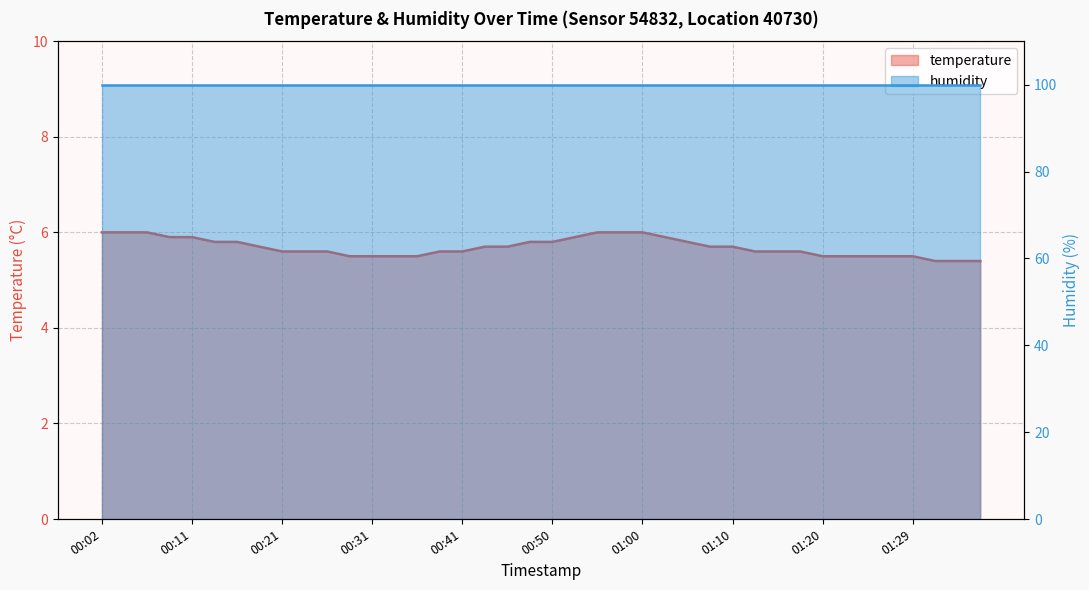

The chart shows a value of 5.5 at 01:24. True or false?

True